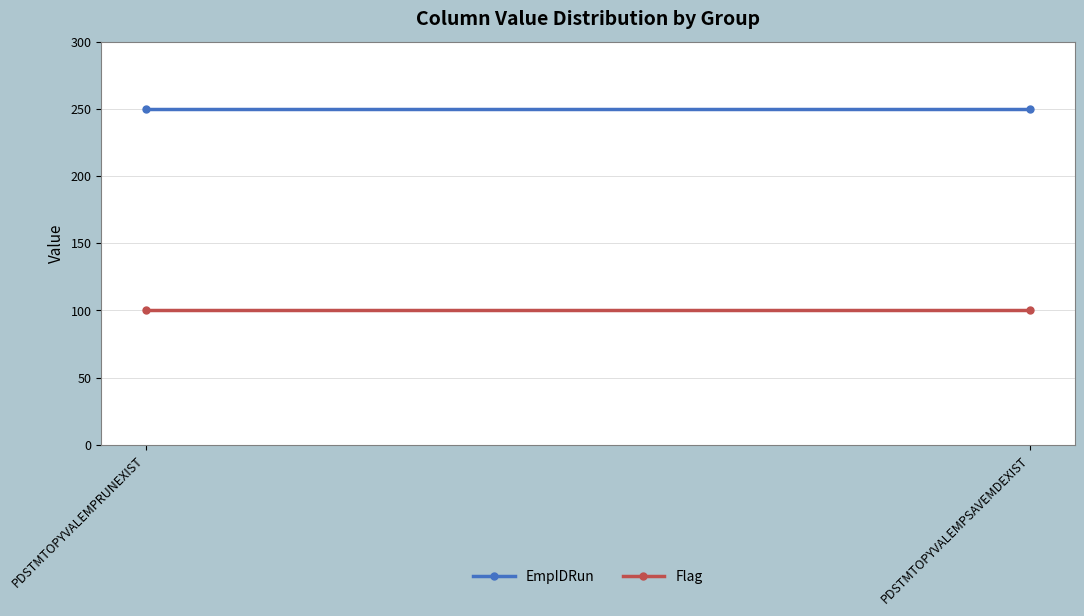

What is the difference between the highest and lowest values at PDSTMTOPYVALEMPSAVEMDEXIST?

150